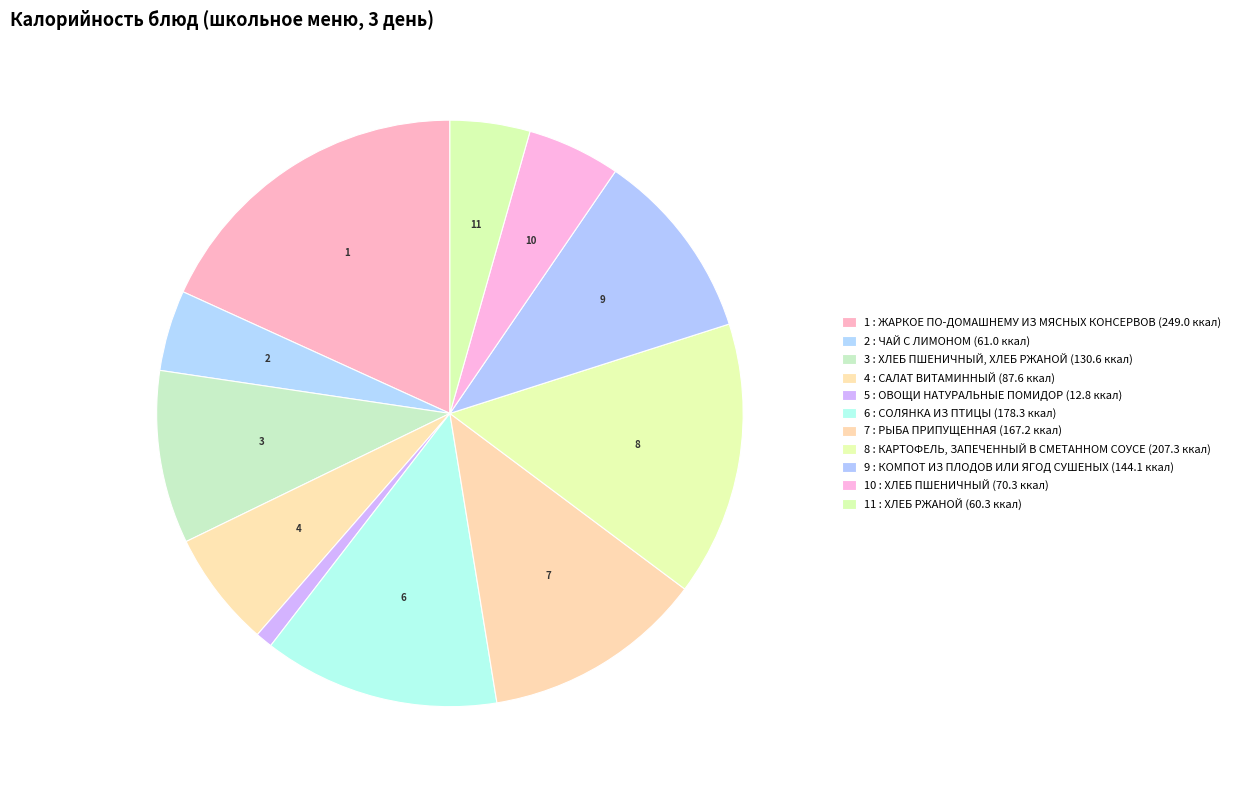

How many slices are in this pie chart?

11